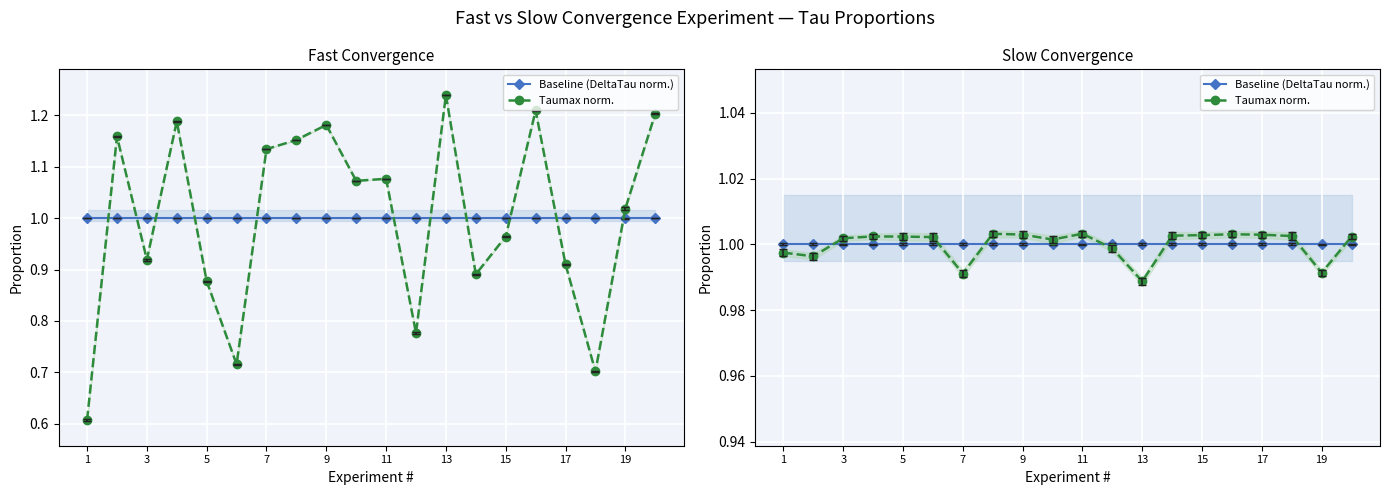

Is the value of Taumax norm. at 13 greater than the value of Baseline (DeltaTau norm.) at 5?

No